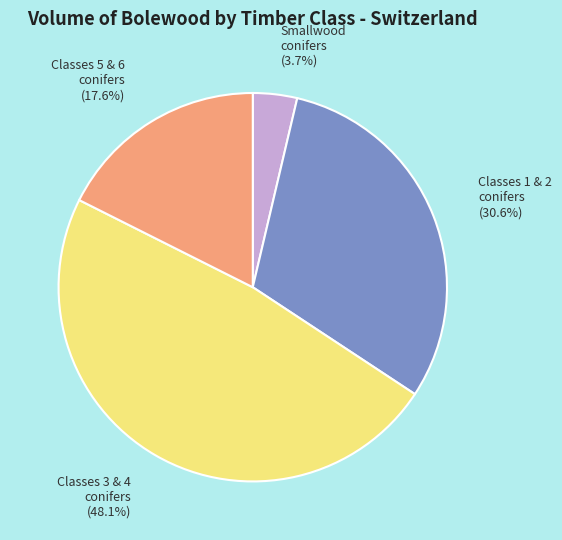

Does any single category account for the majority?

No